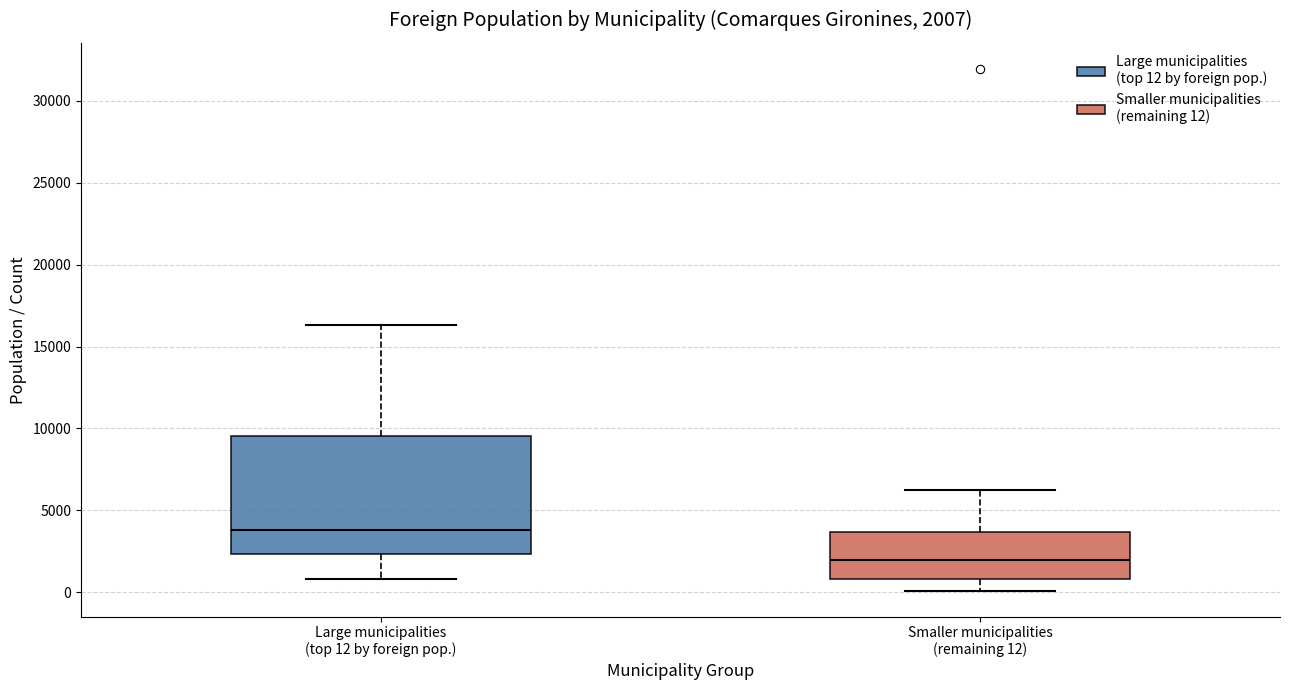

Which box is the tallest, from its lower edge to its upper edge?

Large municipalities (top 12 by foreign pop.)